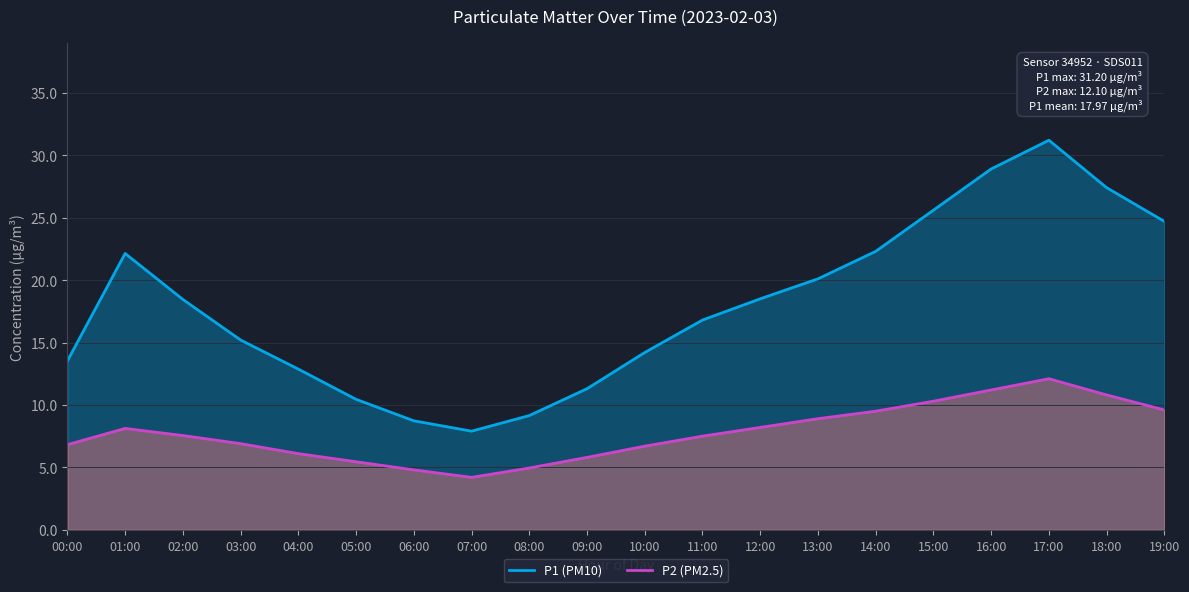

What is the difference between the P1 values at 12:00 and 00:00?

5.0